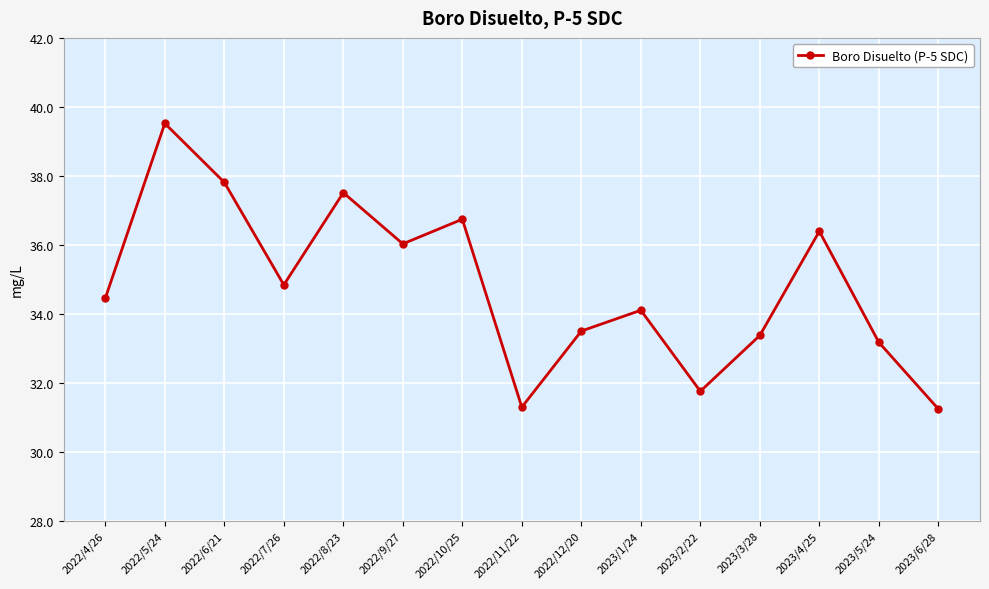

What is the greatest value displayed?

39.5